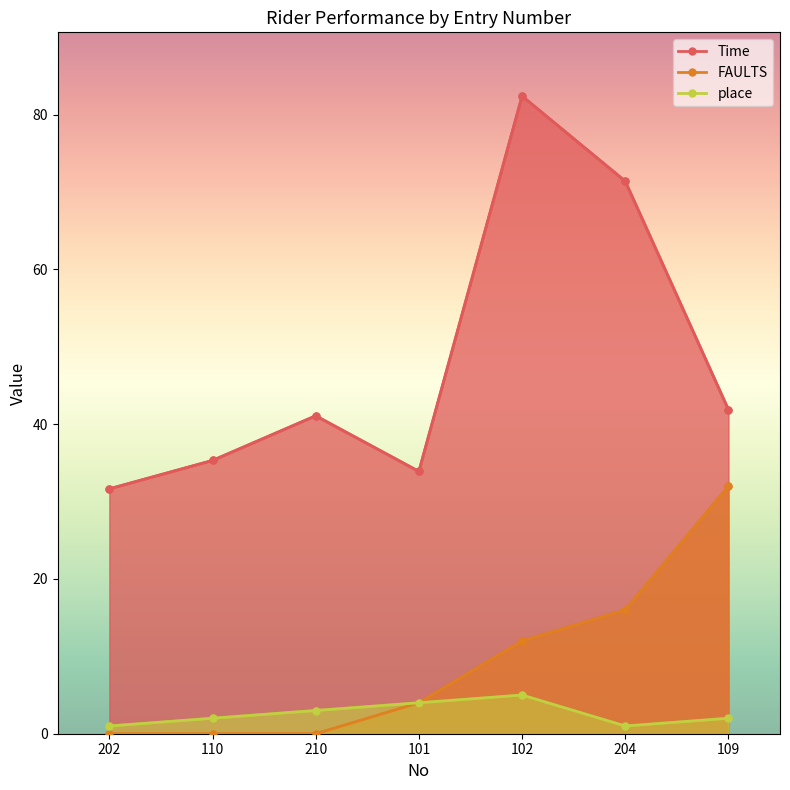

True or false: Time and FAULTS intersect in this chart.

False